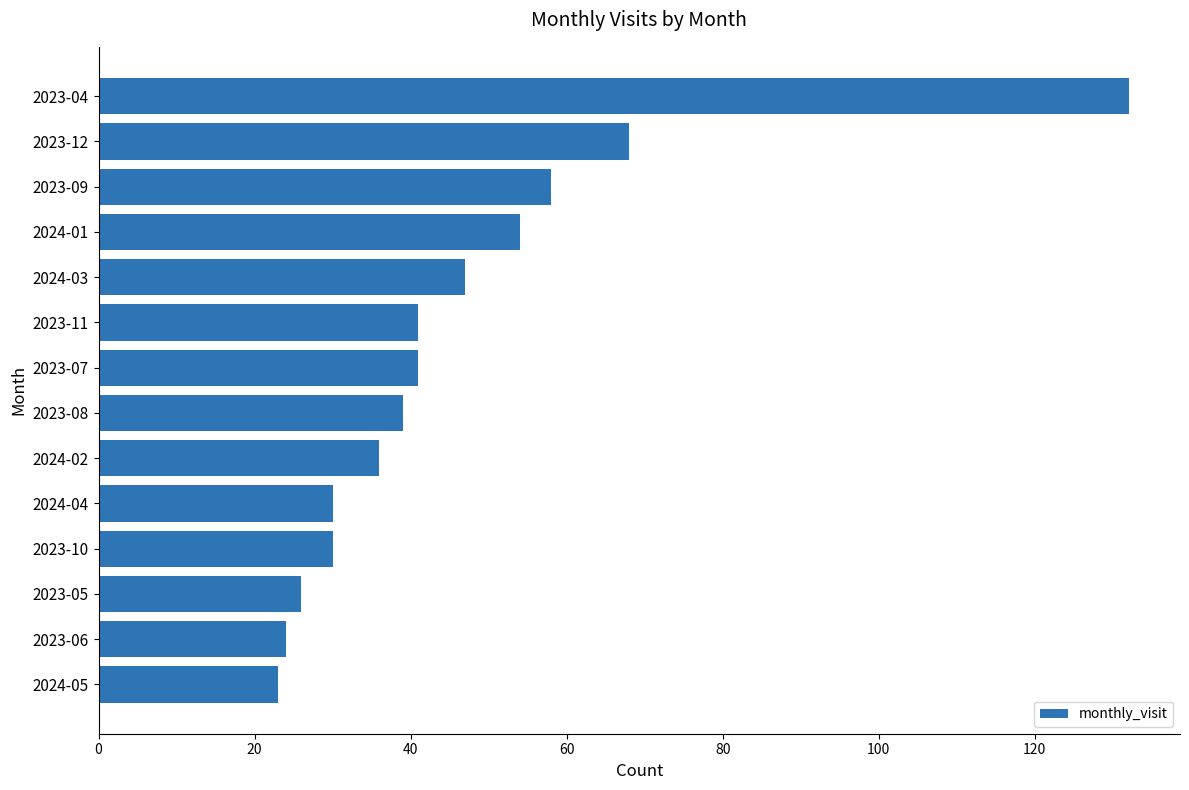

What is the label of the 2nd bar from the top?

2023-12